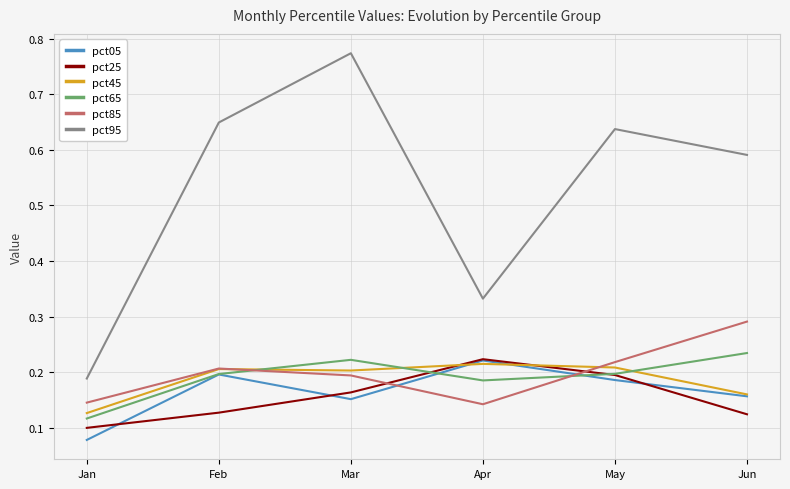

How many series are shown in this chart?

6